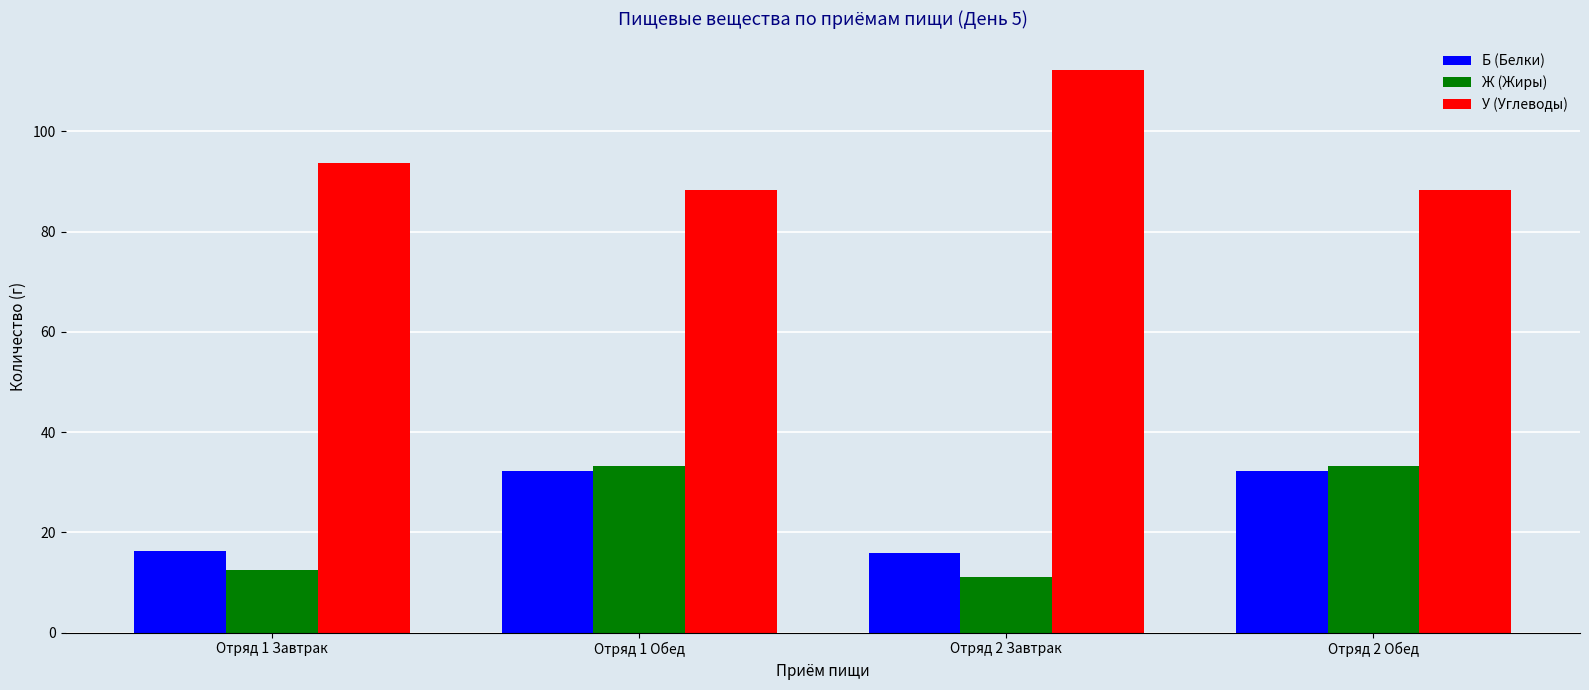

What is the average value of the Б (Белки) series?

24.2